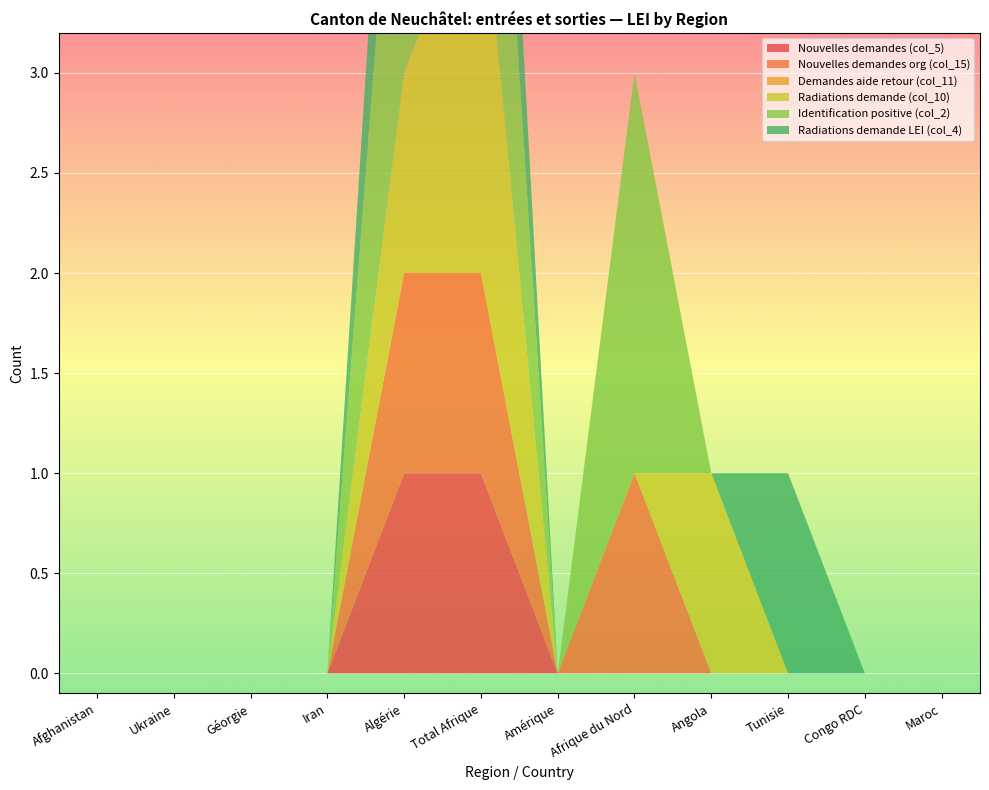

Reading left to right, extract all data points from this chart.

Nouvelles demandes (col_5): Afghanistan=0	Ukraine=0	Géorgie=0	Iran=0	Algérie=1	Total Afrique=1	Amérique=0	Afrique du Nord=0	Angola=0	Tunisie=0	Congo RDC=0	Maroc=0
Nouvelles demandes org (col_15): Afghanistan=0	Ukraine=0	Géorgie=0	Iran=0	Algérie=1	Total Afrique=1	Amérique=0	Afrique du Nord=1	Angola=0	Tunisie=0	Congo RDC=0	Maroc=0
Demandes aide retour (col_11): Afghanistan=0	Ukraine=0	Géorgie=0	Iran=0	Algérie=0	Total Afrique=0	Amérique=0	Afrique du Nord=0	Angola=0	Tunisie=0	Congo RDC=0	Maroc=0
Radiations demande (col_10): Afghanistan=0	Ukraine=0	Géorgie=0	Iran=0	Algérie=1	Total Afrique=2	Amérique=0	Afrique du Nord=0	Angola=1	Tunisie=0	Congo RDC=0	Maroc=0
Identification positive (col_2): Afghanistan=0	Ukraine=0	Géorgie=0	Iran=0	Algérie=2	Total Afrique=2	Amérique=0	Afrique du Nord=2	Angola=0	Tunisie=0	Congo RDC=0	Maroc=0
Radiations demande LEI (col_4): Afghanistan=0	Ukraine=0	Géorgie=0	Iran=0	Algérie=1	Total Afrique=1	Amérique=0	Afrique du Nord=0	Angola=0	Tunisie=1	Congo RDC=0	Maroc=0